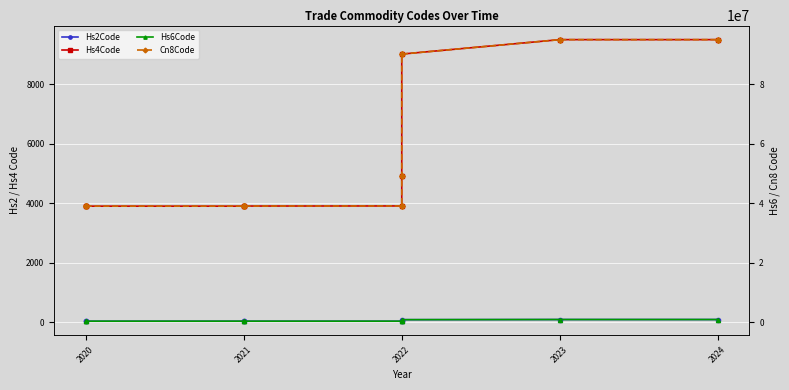

What are all the series names shown in the legend?

Hs2Code, Hs4Code, Hs6Code, Cn8Code